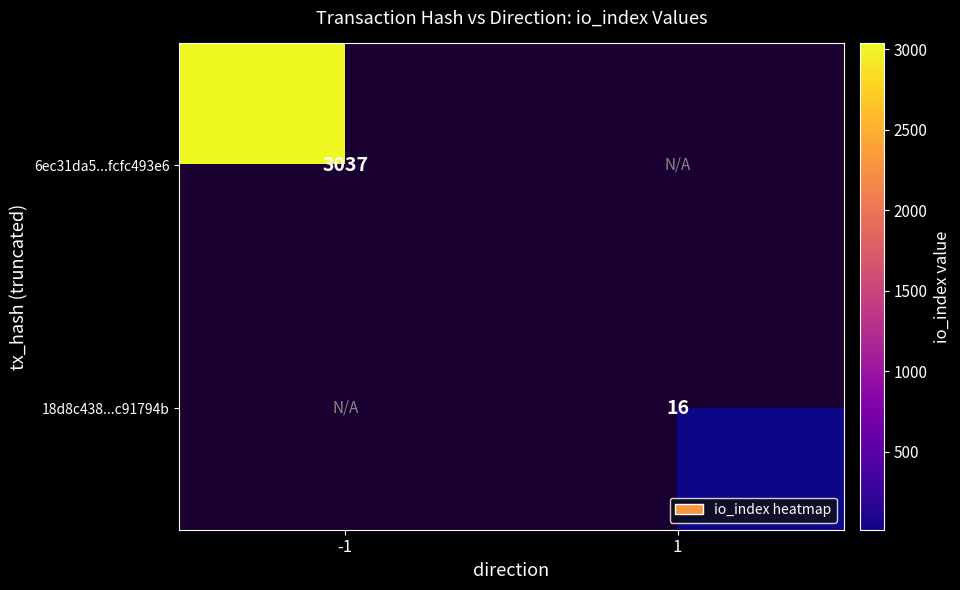

Is the value of 6ec31da5...fcfc493e6 at -1 greater than the value of 18d8c438...c91794b at 1?

Yes